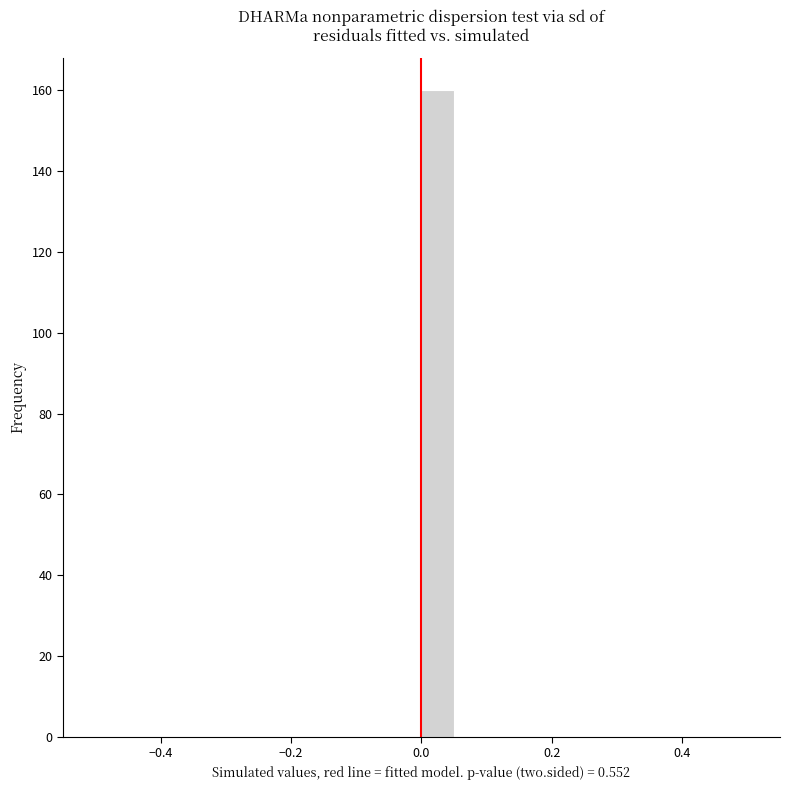

Read against the x-axis, roughly where is the centre of the tallest bar?

0.02